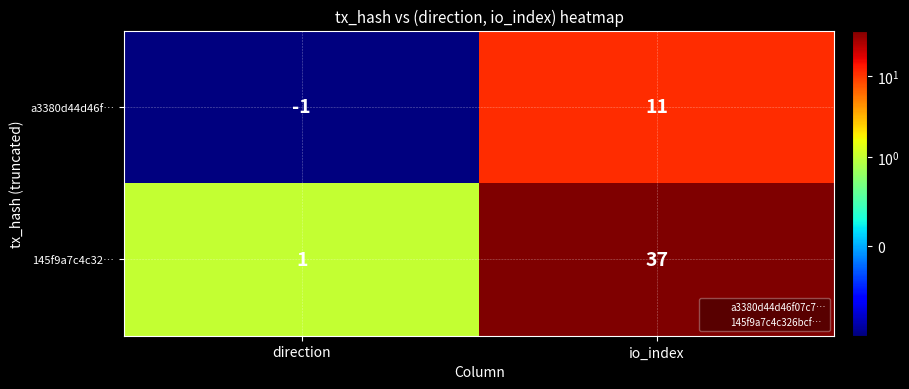

What is the average value of the 145f9a7c4c32… series?

19